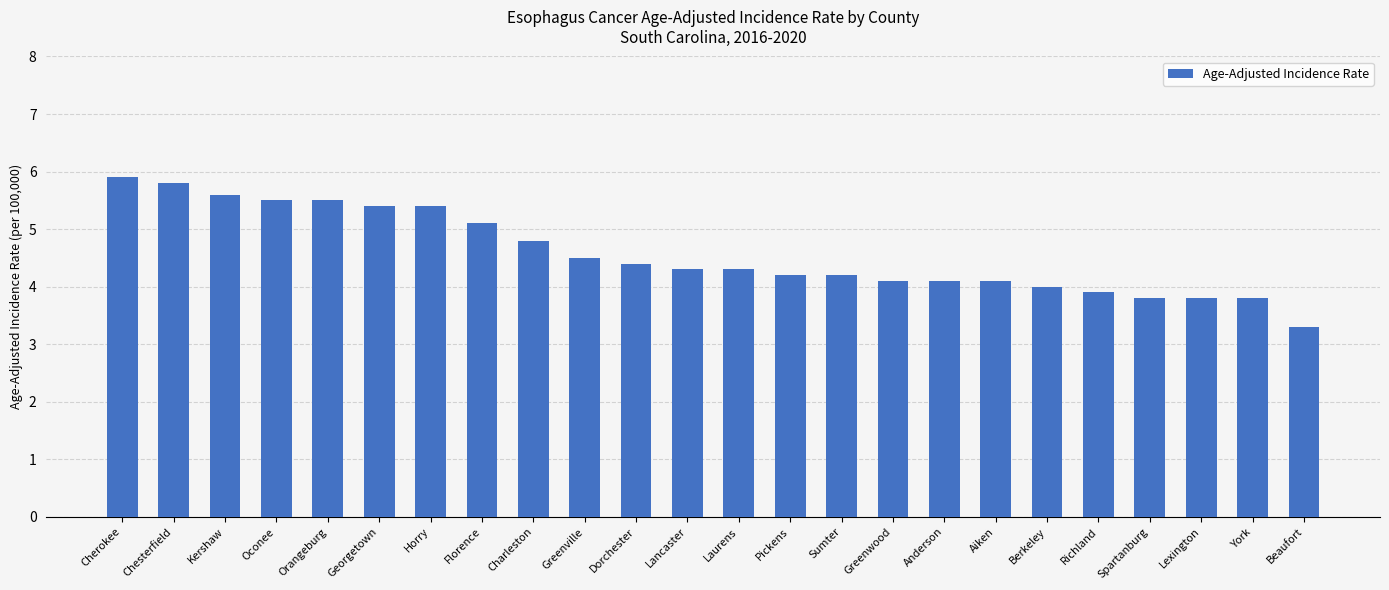

At which category does the chart reach its minimum across all series?

Beaufort